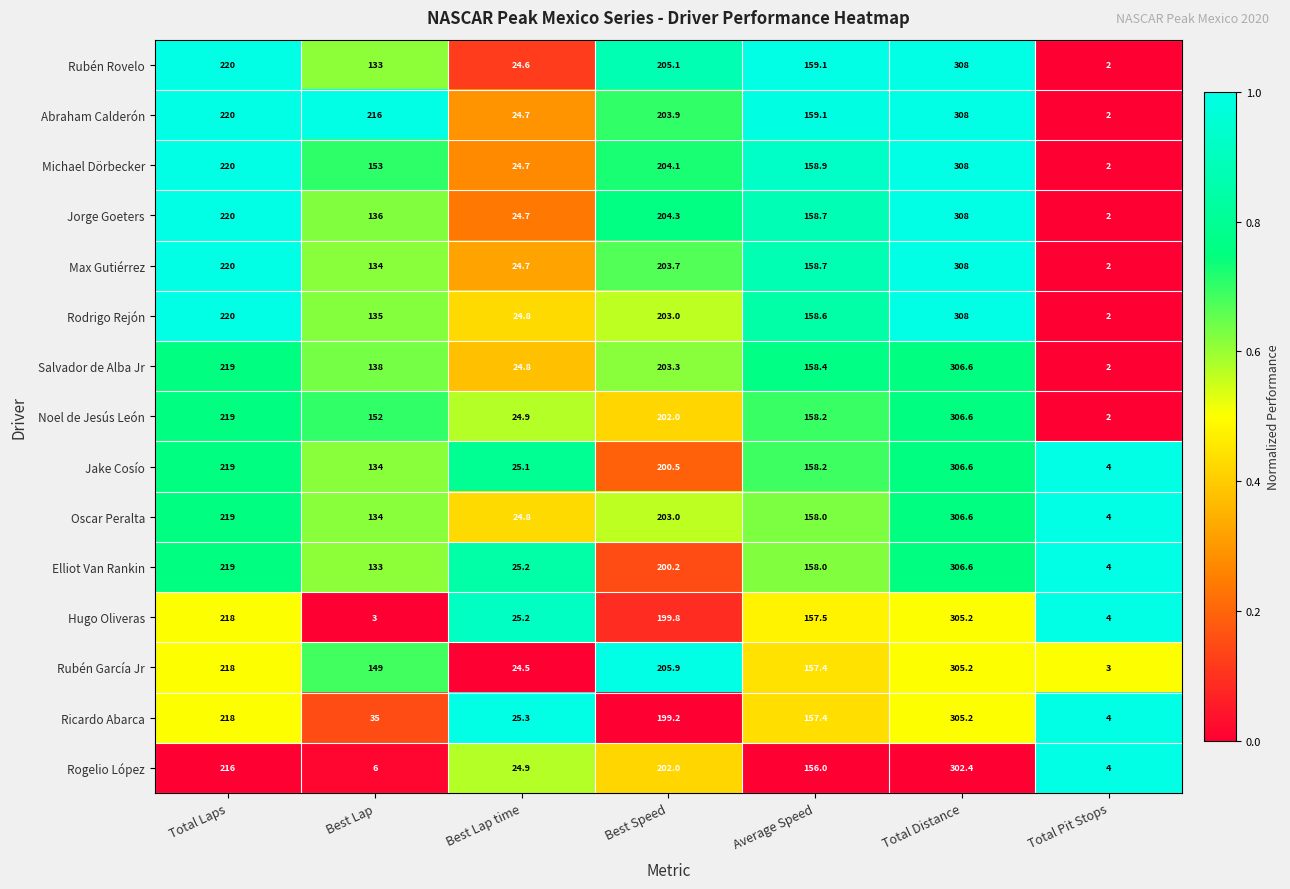

Count the number of categories in the chart.

7